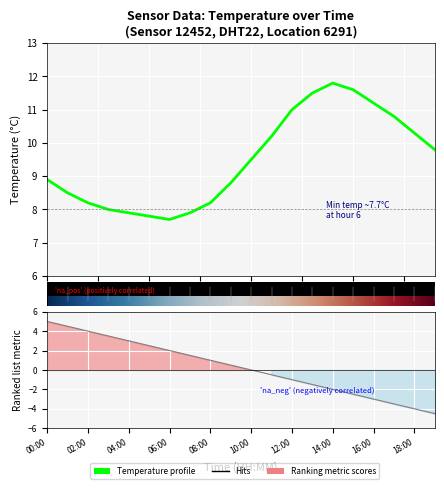

Where is the data nearest to the value 9?

00:00